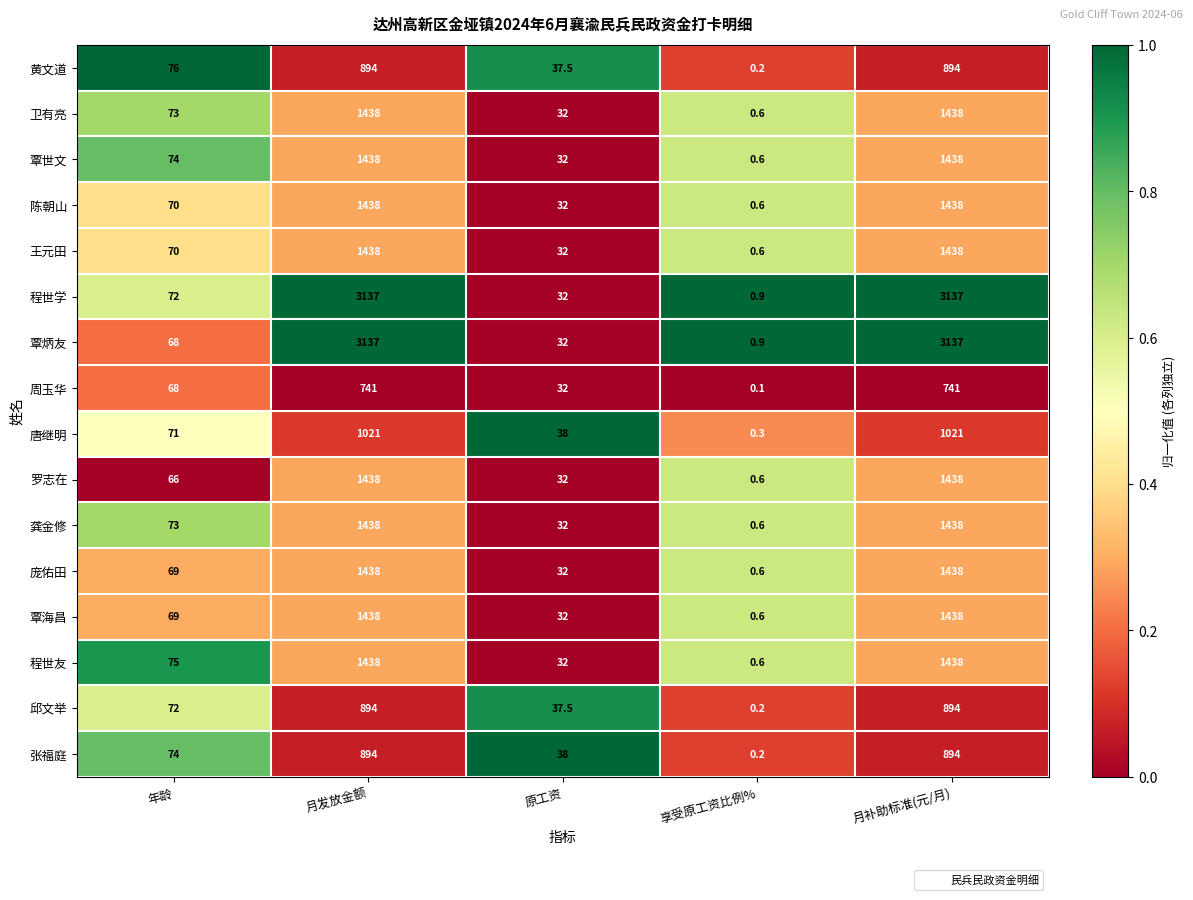

Which series has the largest total across all categories?

程世学